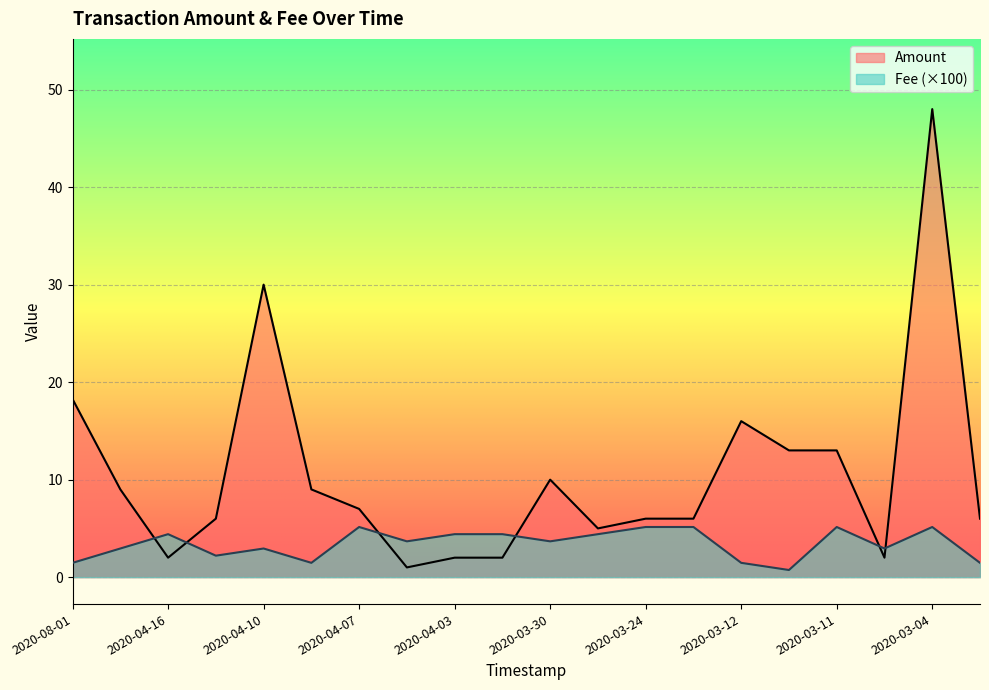

What is the difference between the maximum and minimum values in the Amount series?

47.0